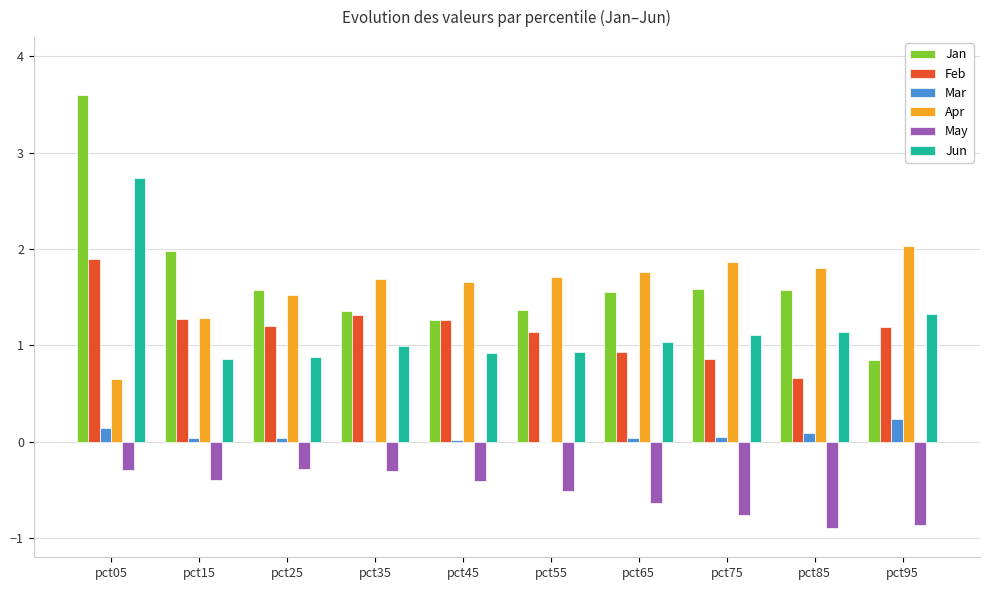

The value of Jan at pct25 is 2.5. True or false?

False